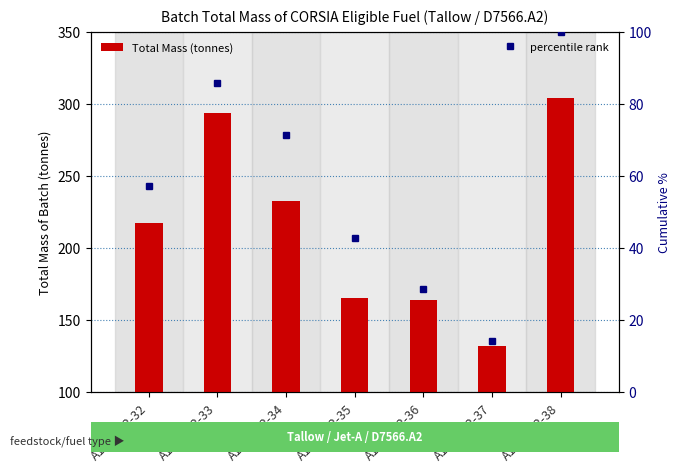

What is the sum of all Total Mass (tonnes) values?

1509.0